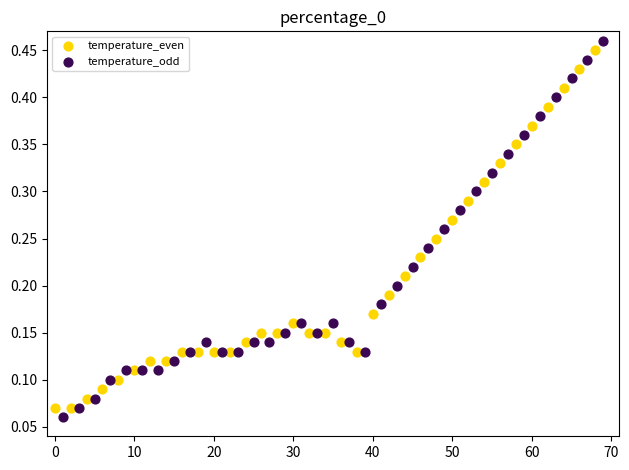

Which series has the largest Y range (max minus min)?

temperature_odd